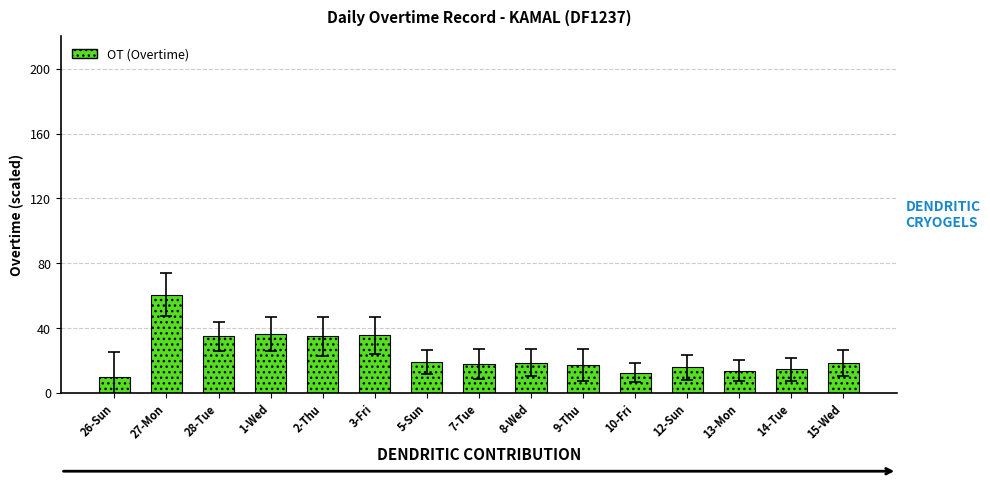

What is the difference between the values at 26-Sun and 3-Fri?

25.5